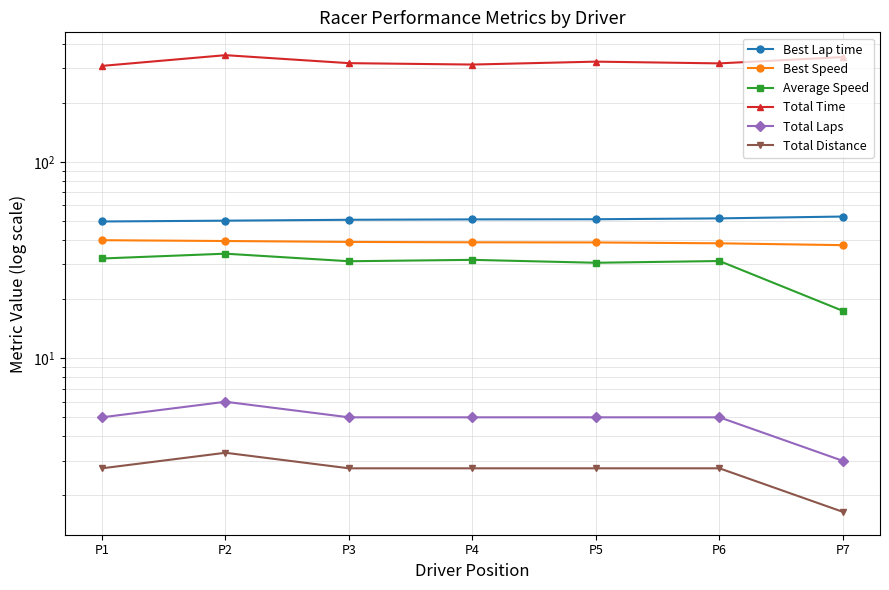

Does the chart display data point markers on the line(s)?

Yes